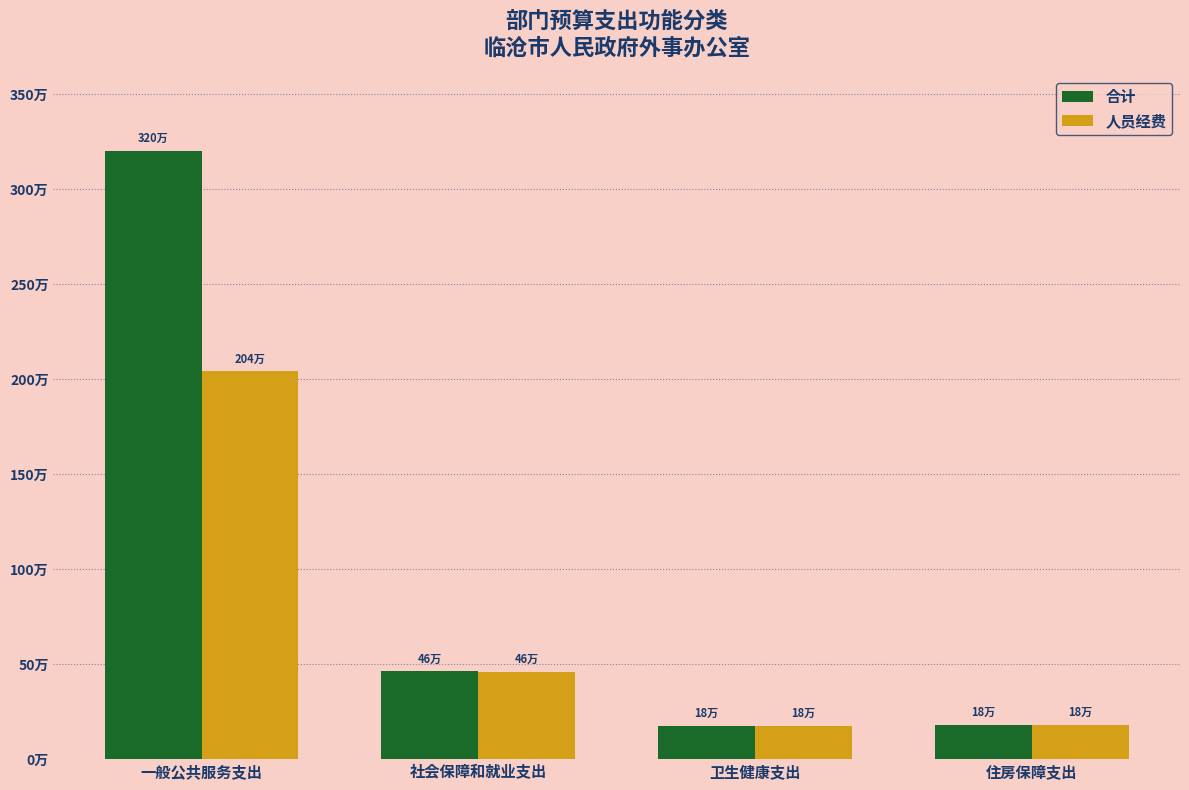

The value of 合计 at 一般公共服务支出 is 3204420.3. True or false?

True